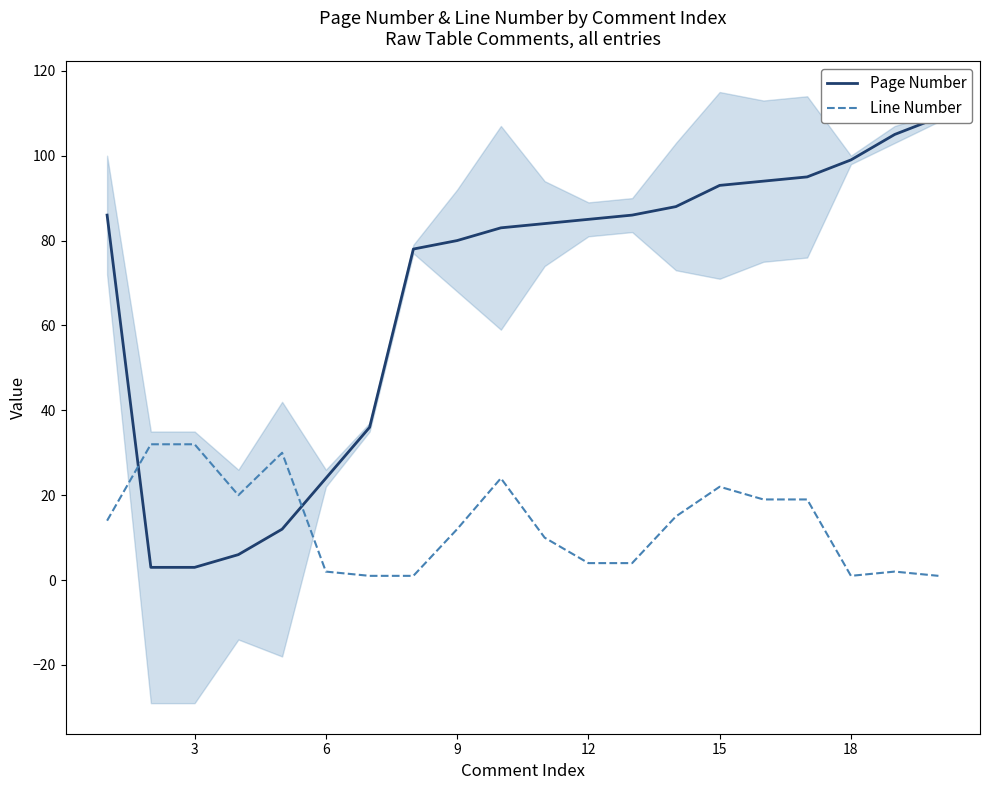

Reading right to left, transcribe all the data shown in this chart.

Page Number: 109	105	99	95	94	93	88	86	85	84	83	80	78	36	24	12	6	3	3	86
Line Number: 1	2	1	19	19	22	15	4	4	10	24	12	1	1	2	30	20	32	32	14